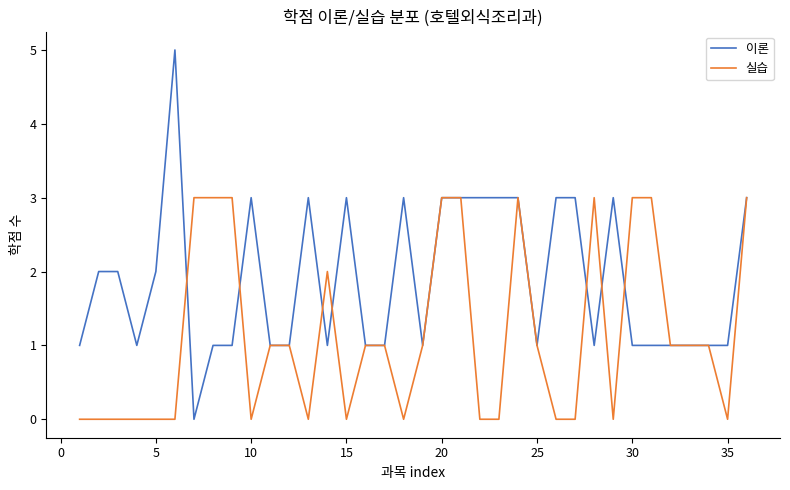

Which series has the widest spread of values?

이론